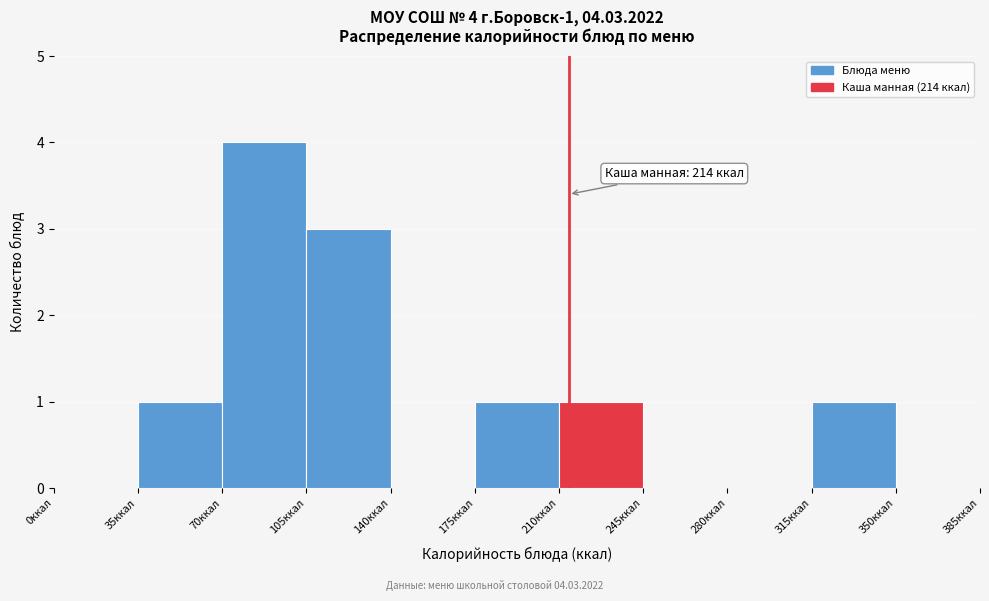

Over which range of the x-axis is the bar tallest?

70 to 105